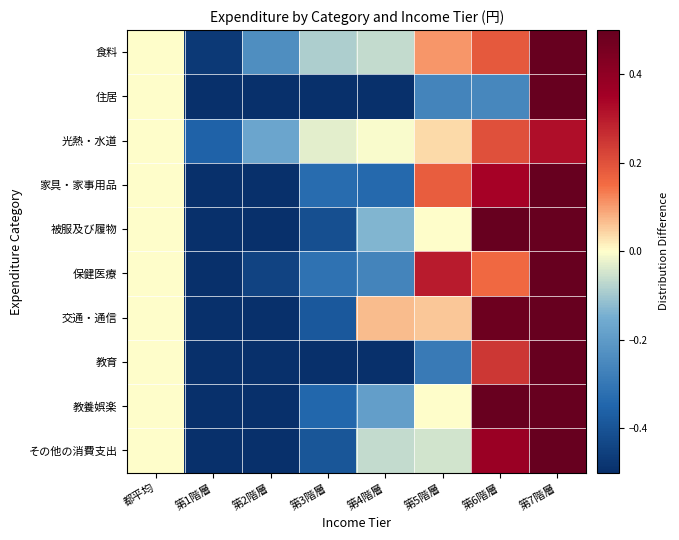

Rank the series by their maximum value, from lowest to highest.

光熱・水道, 食料, 交通・通信, 保健医療, 被服及び履物, 家具・家事用品, 教養娯楽, その他の消費支出, 教育, 住居